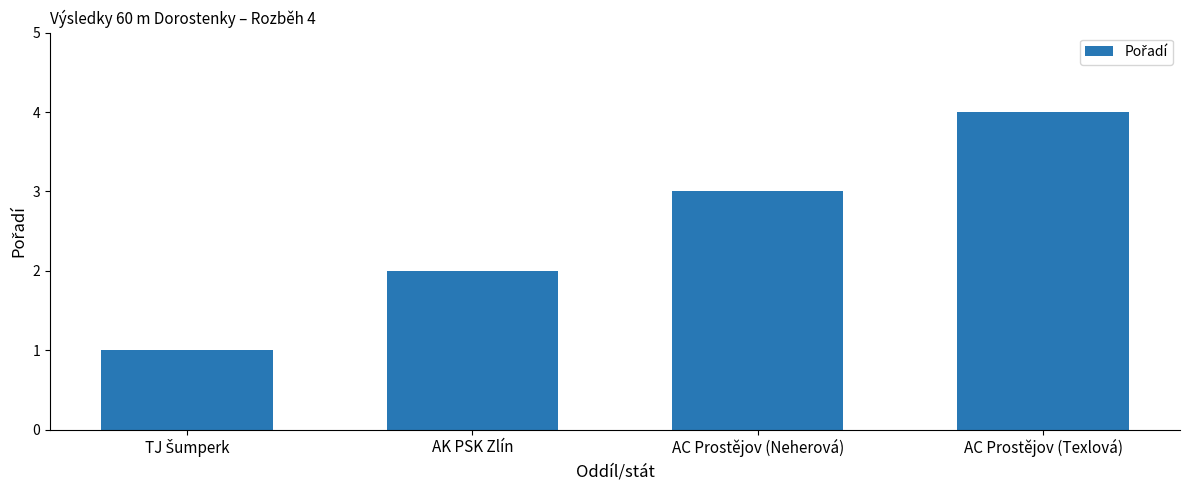

The chart shows a value of 1 at AK PSK Zlín. True or false?

False